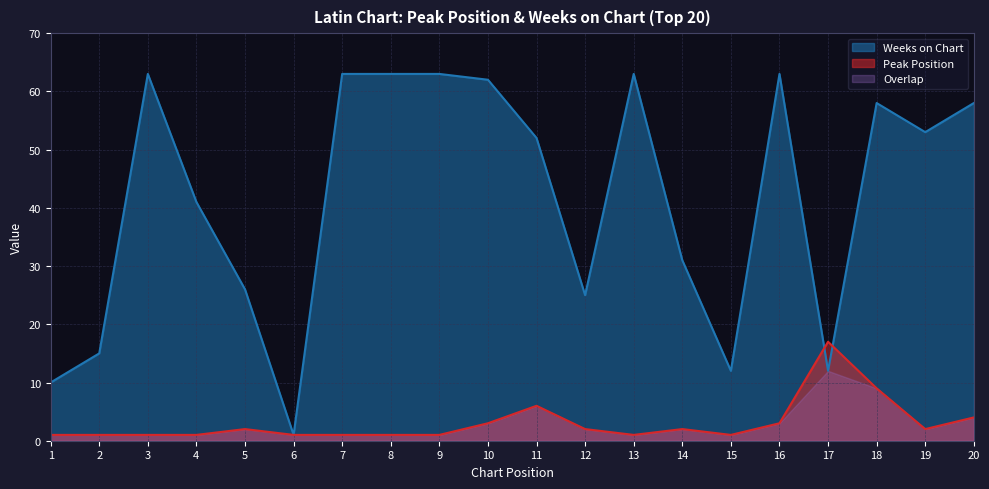

List the series in order of their overall mean, lowest first.

Peak Position, Weeks on Chart